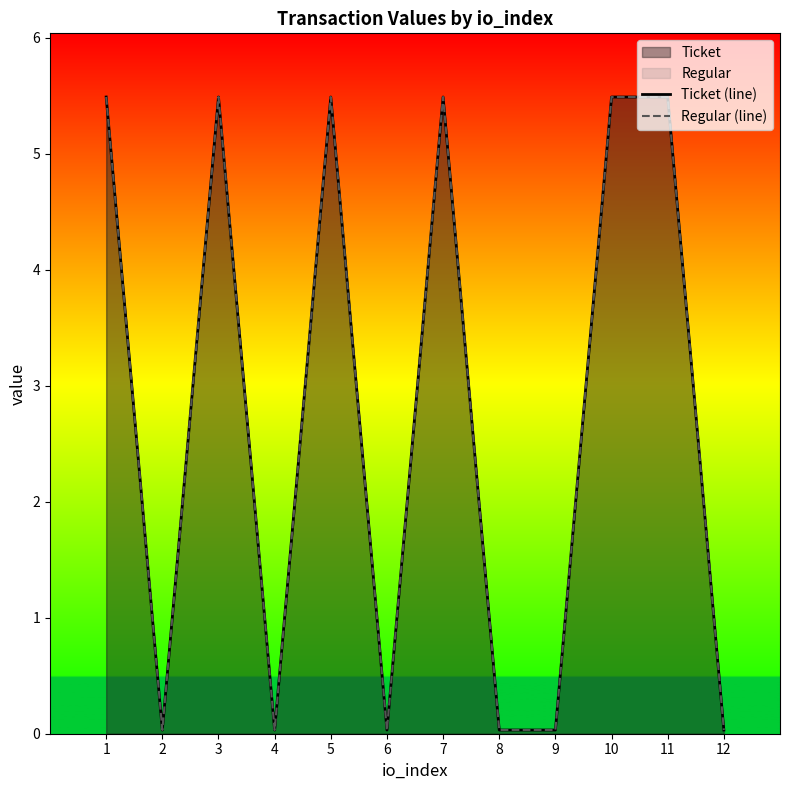

Where is the first local minimum for Regular (line)?

2